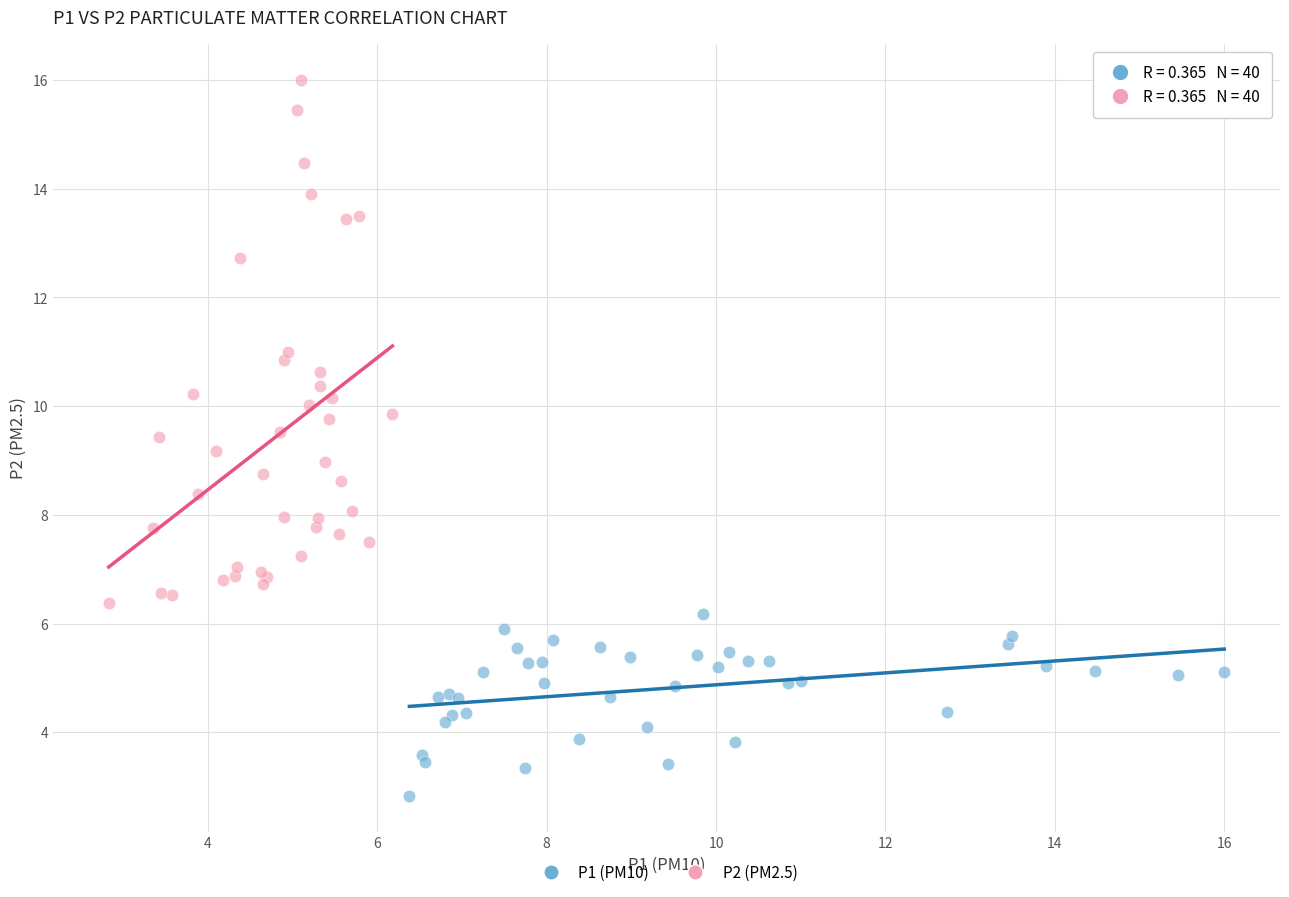

What are all the series names shown in the legend?

P1 (PM10), P2 (PM2.5)